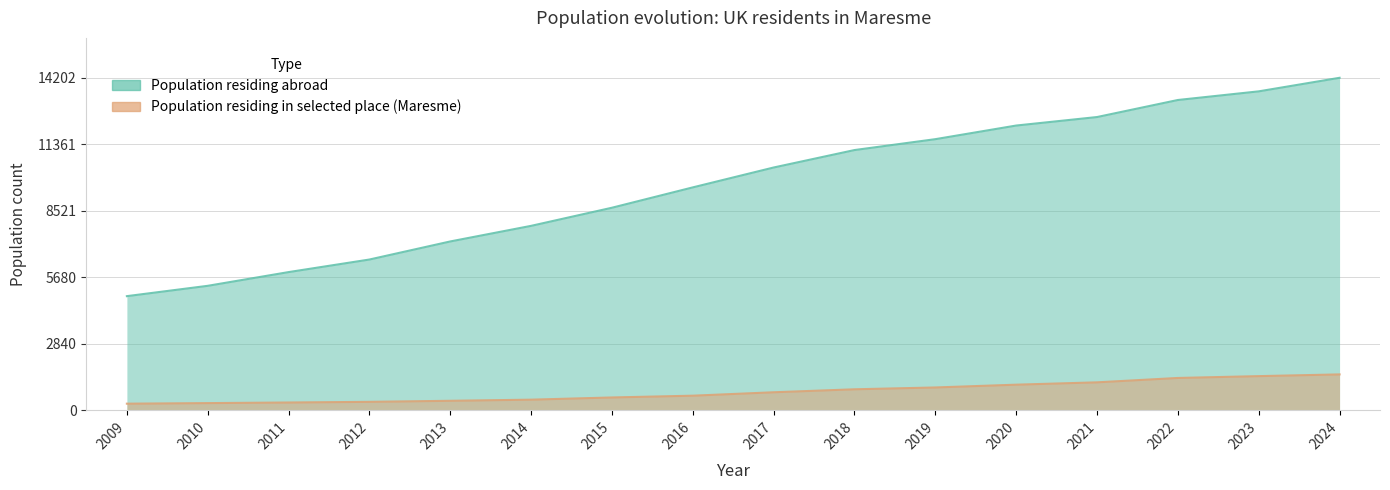

Reading right to left, transcribe all the data shown in this chart.

Population residing abroad: 2024=14202	2023=13623	2022=13254	2021=12526	2020=12163	2019=11581	2018=11116	2017=10371	2016=9522	2015=8653	2014=7879	2013=7213	2012=6441	2011=5904	2010=5318	2009=4877
Population residing in selected place: 2024=1535	2023=1461	2022=1383	2021=1196	2020=1096	2019=977	2018=899	2017=772	2016=626	2015=550	2014=456	2013=408	2012=363	2011=335	2010=309	2009=285